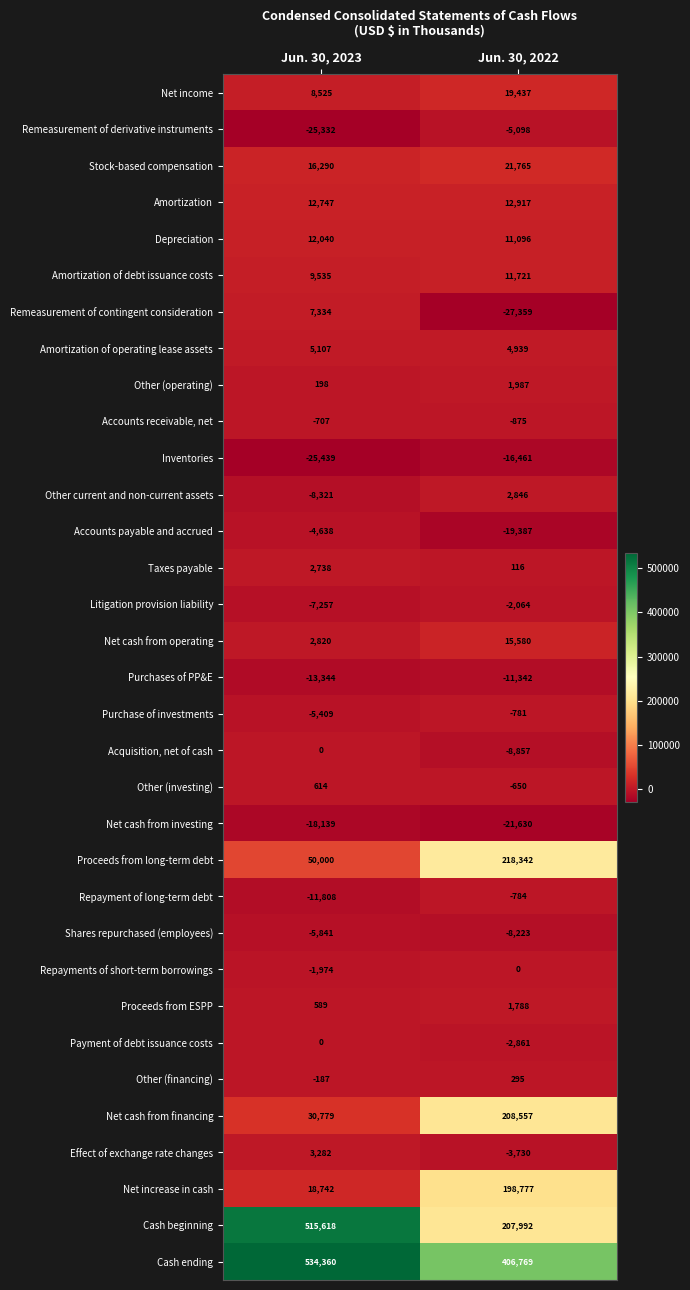

What is the lowest value of the Cash ending series?

406769